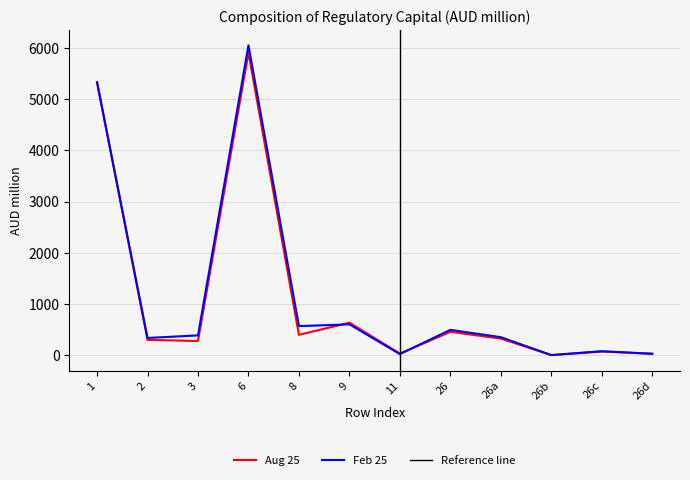

What is the sum of all Aug 25 values?

13754